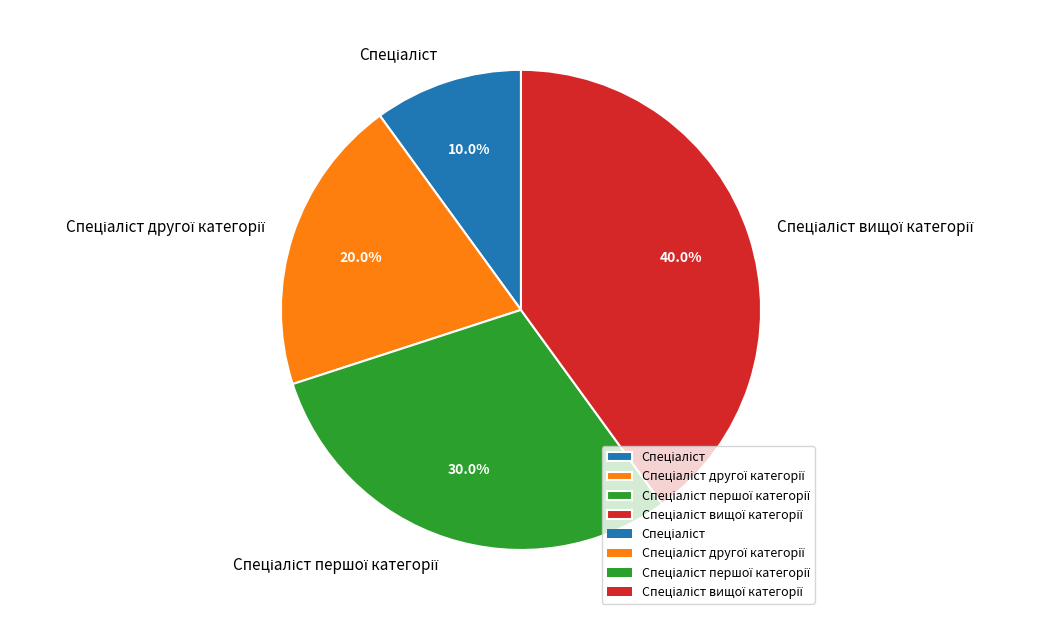

Is there a majority slice in this chart?

No